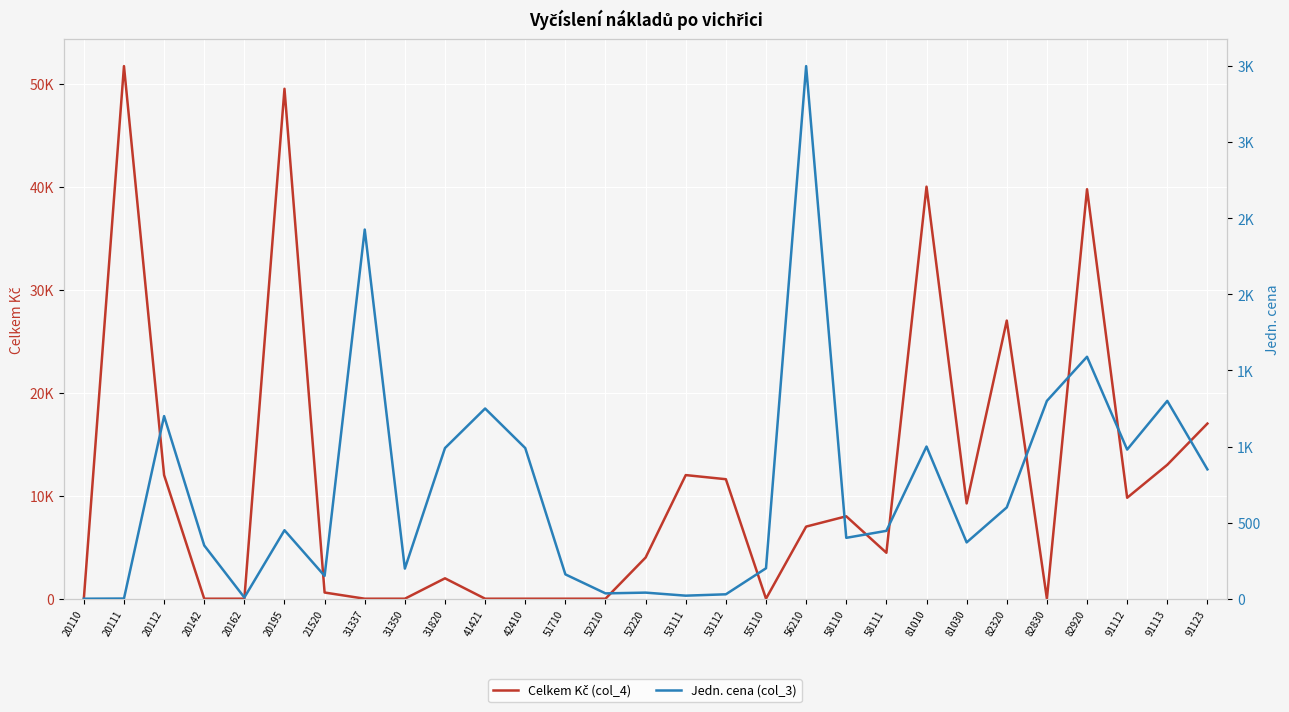

Which series has the largest total across all categories?

Celkem Kč (col_4)